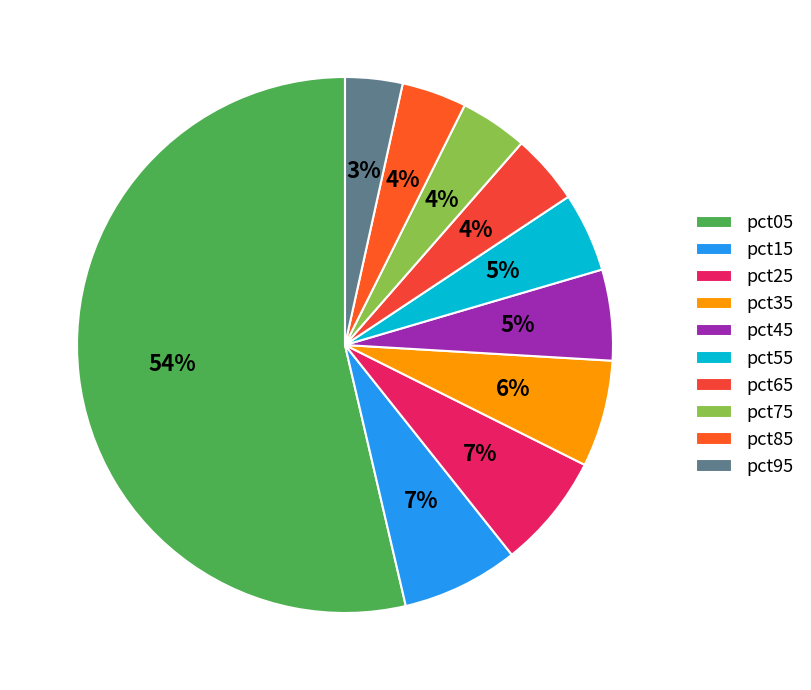

How many segments does this pie chart have?

10